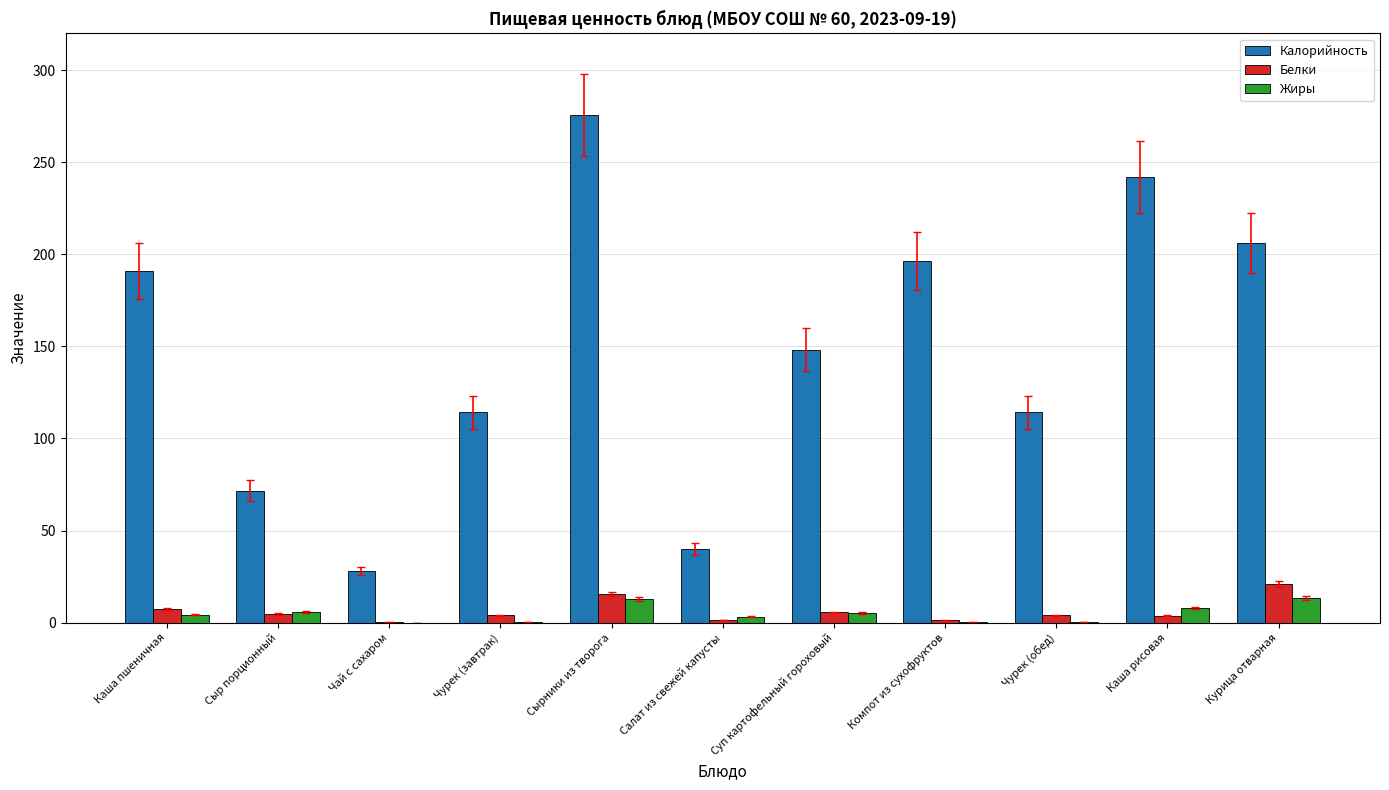

Where does the Калорийность series first go above 148?

Каша пшеничная